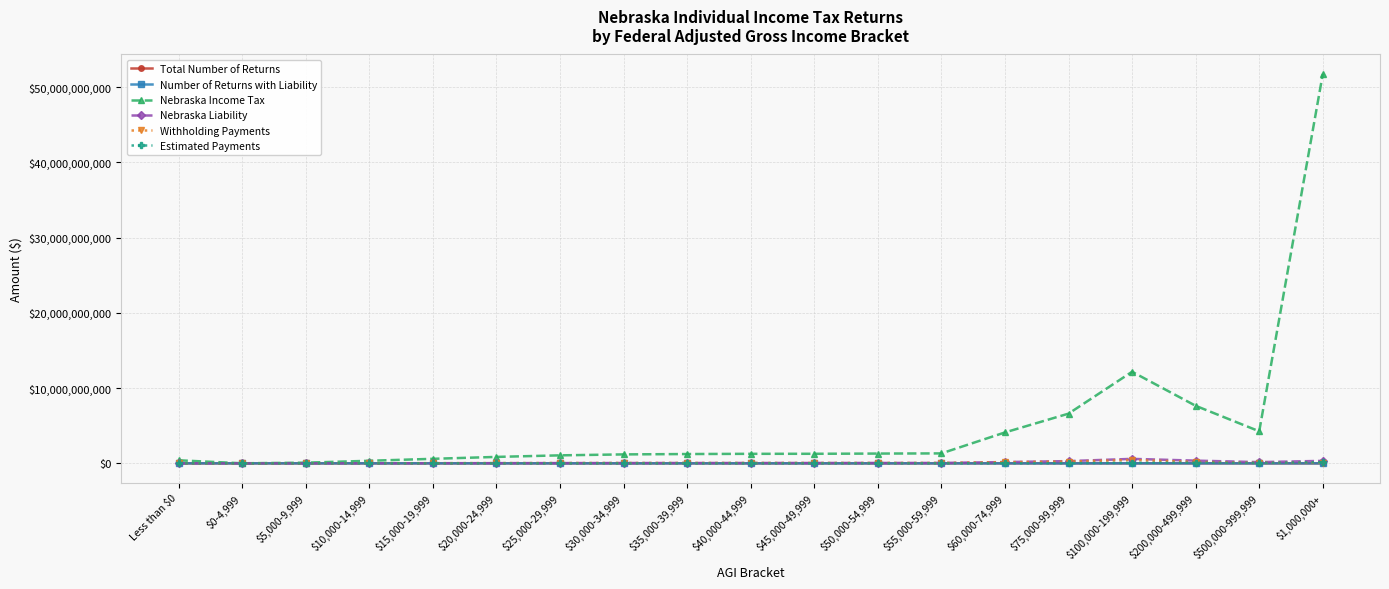

At which category does the chart reach its peak across all series?

$1,000,000+